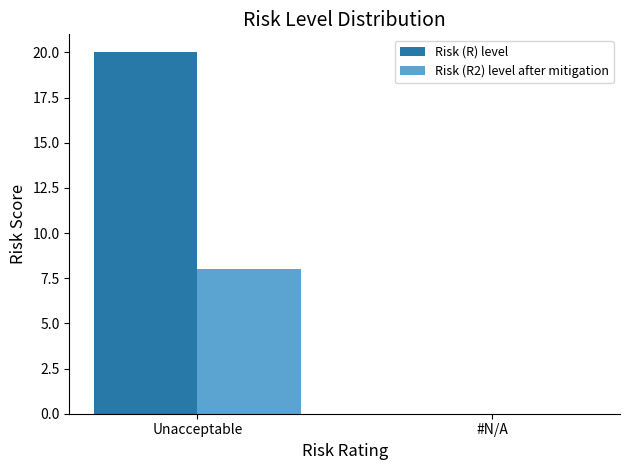

What is the approximate value of Risk (R) level at Unacceptable, to the nearest 10?

20